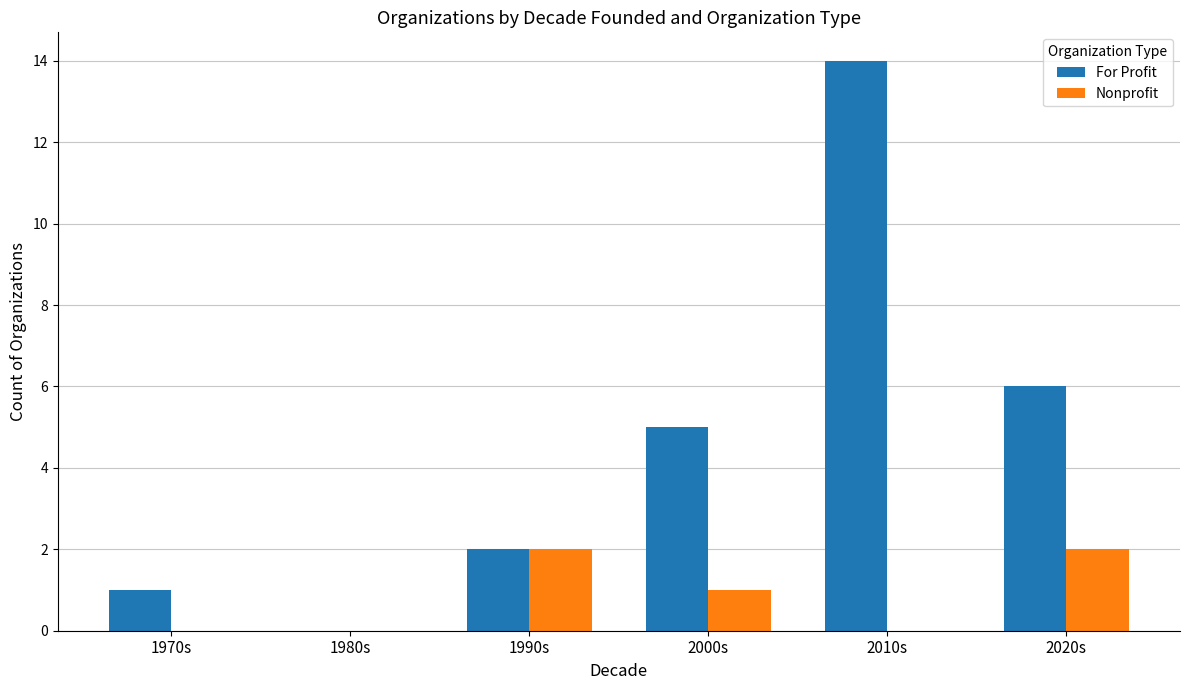

Which series has the largest total across all categories?

For Profit